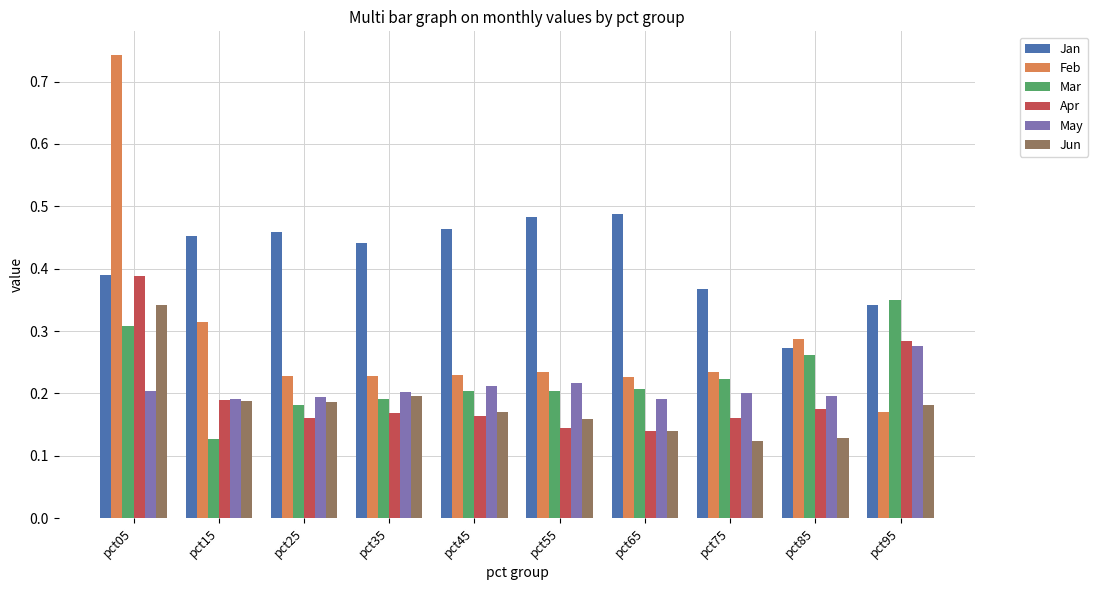

At which category is the sum across all series the highest?

pct05